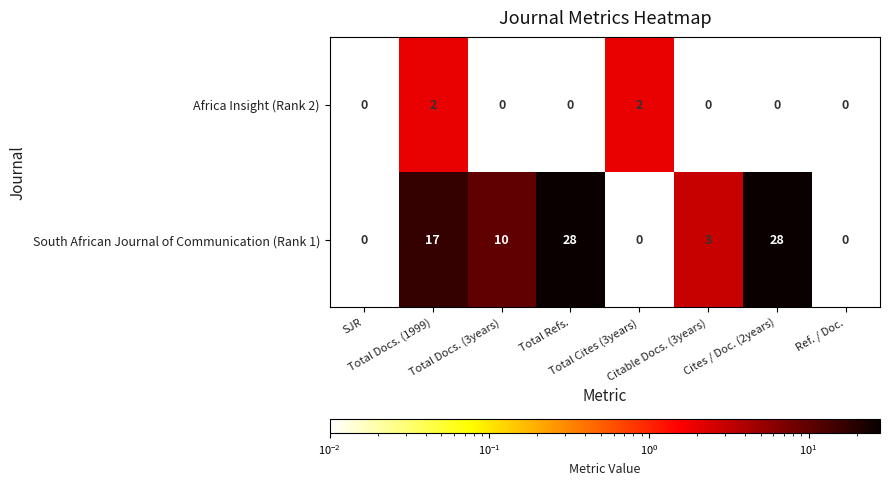

Rank the series by their maximum value, from highest to lowest.

South African Journal of Communication (Rank 1), Africa Insight (Rank 2)